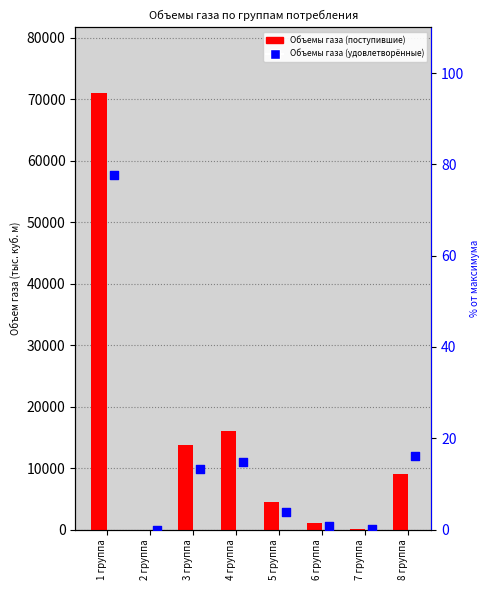

Which series reaches the maximum Y coordinate?

Объемы газа (поступившие)